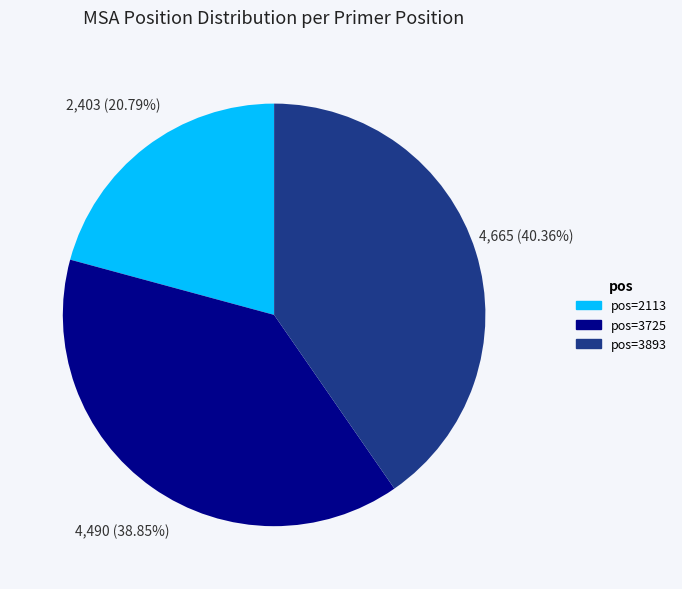

Does any single category account for the majority?

No